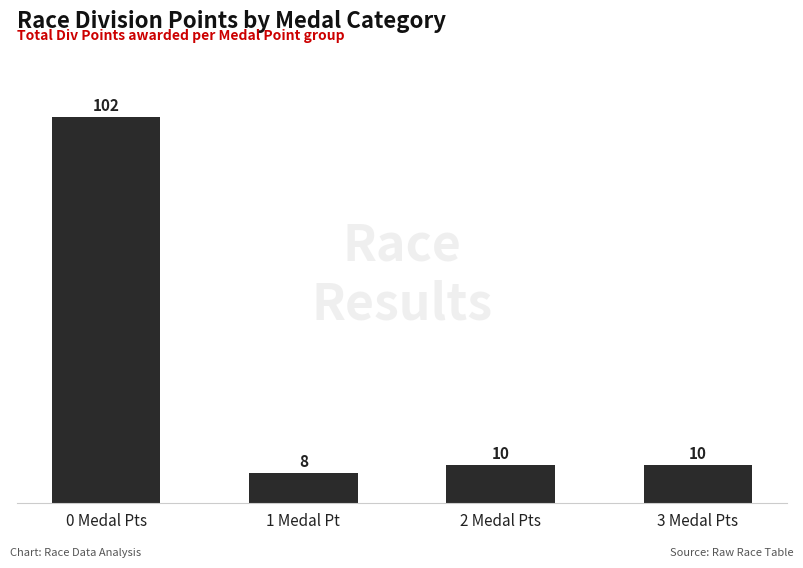

What is the difference between the values at 2 Medal Pts and 0 Medal Pts?

92